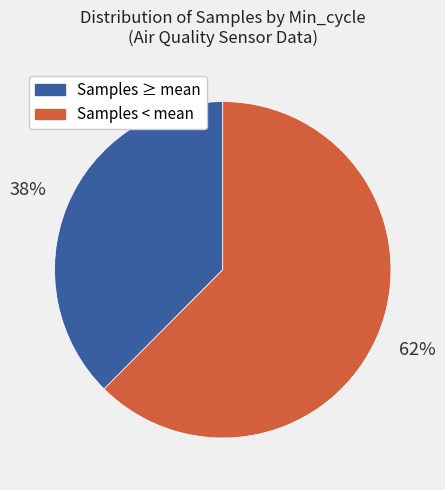

To the nearest percent, what is the average slice percentage?

50%